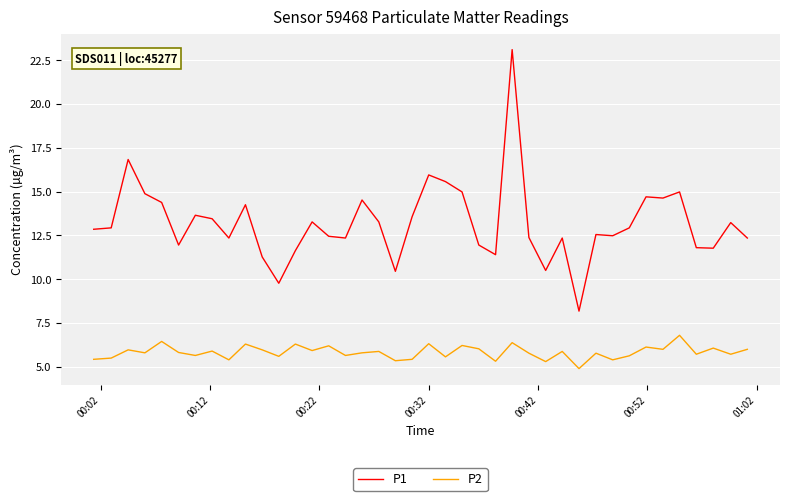

What is the minimum value for P1?

8.2